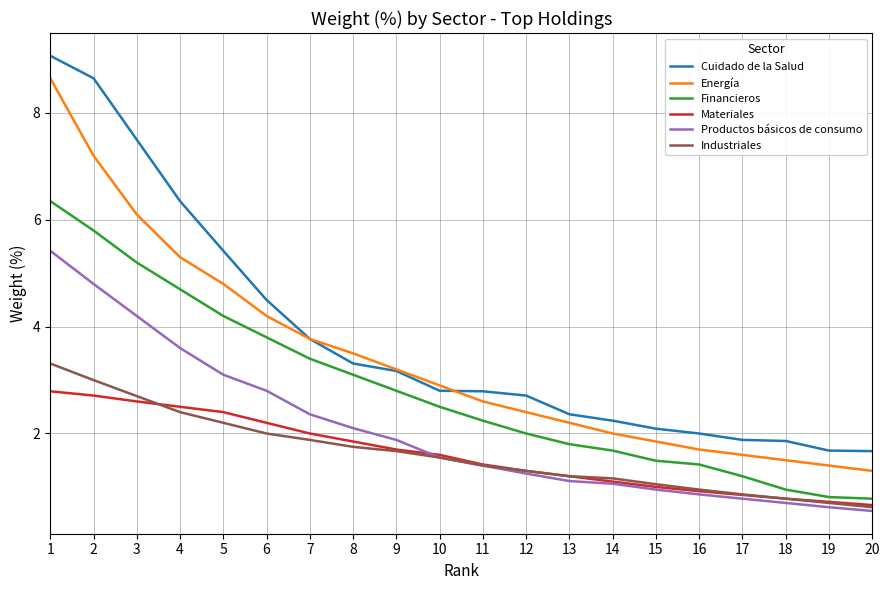

Rank the series by their maximum value, from lowest to highest.

Materiales, Industriales, Productos básicos de consumo, Financieros, Energía, Cuidado de la Salud